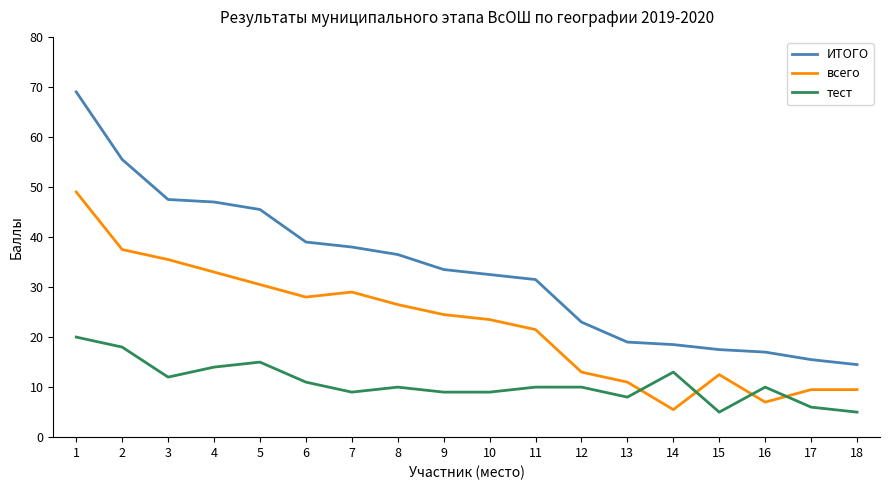

Which category has the highest value across all series?

1